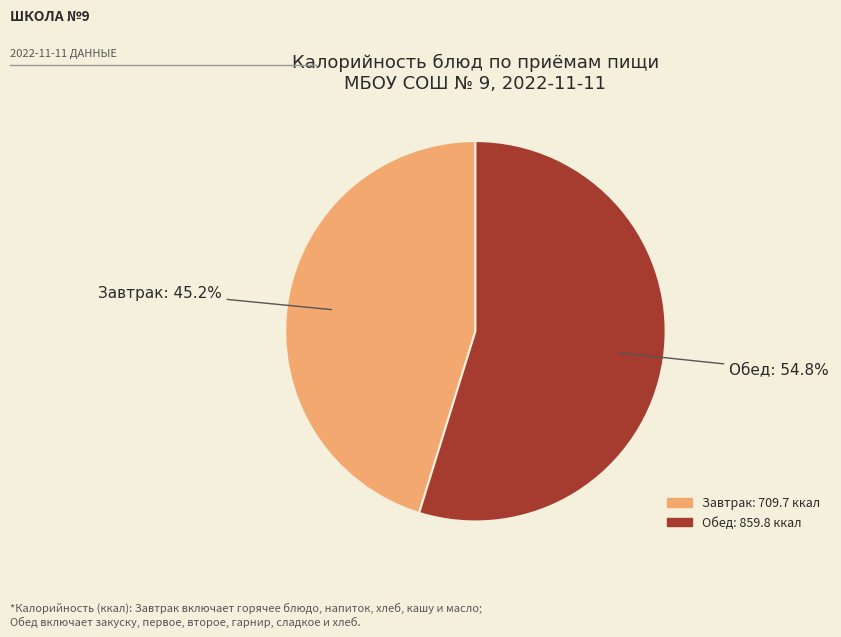

Is there any slice that represents more than half of the pie?

Yes